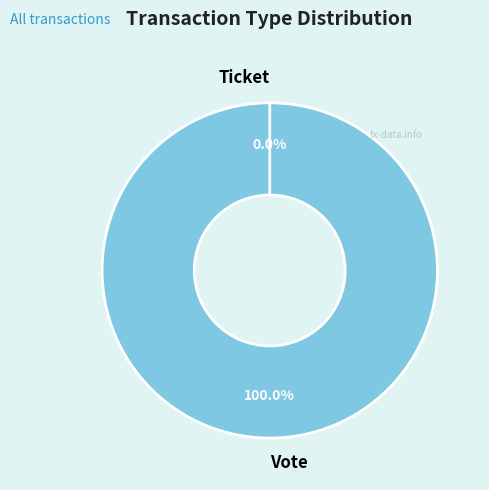

Count the number of slices in the pie.

2